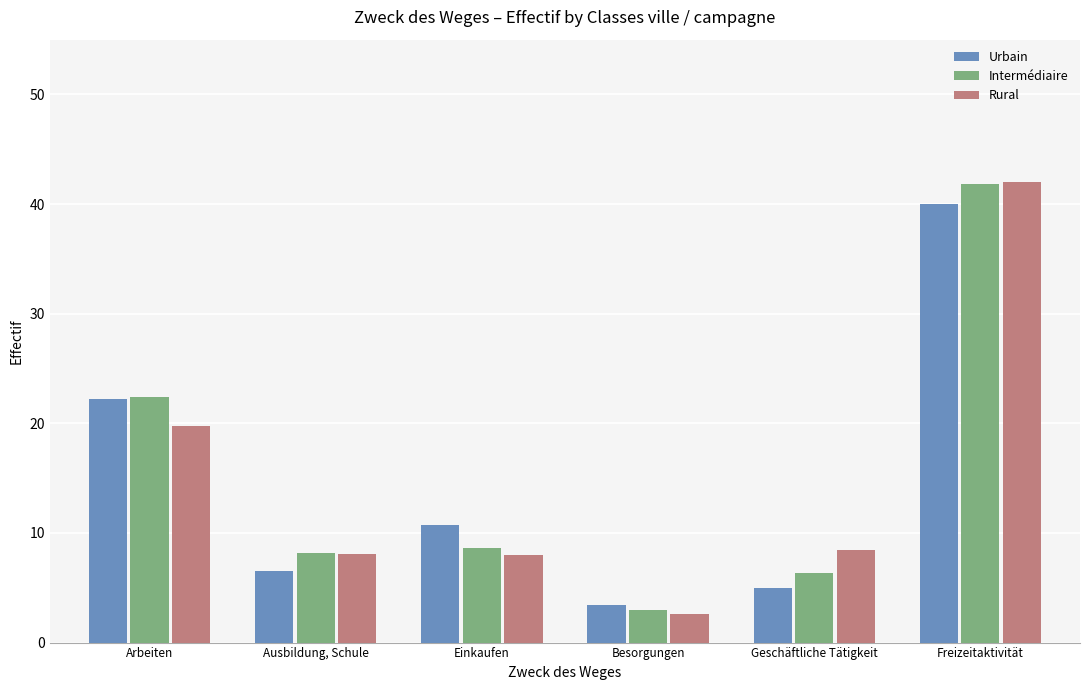

List the labels in order of Intermédiaire value, smallest first.

Besorgungen, Geschäftliche Tätigkeit, Ausbildung, Schule, Einkaufen, Arbeiten, Freizeitaktivität